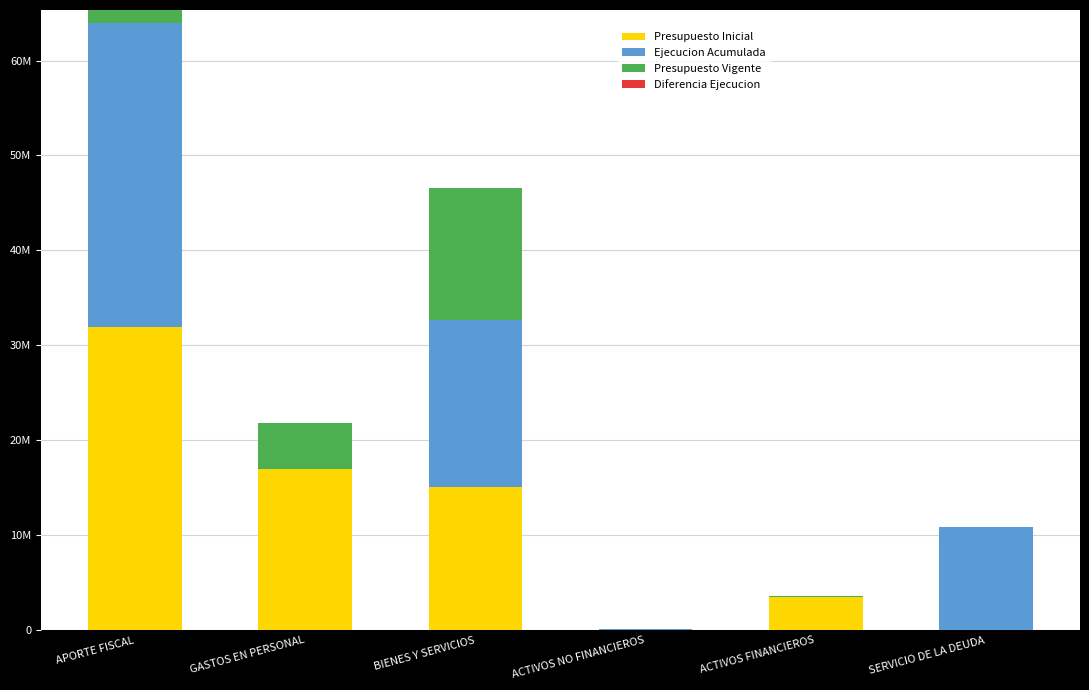

What is the label of the 4th bar from the right?

BIENES Y SERVICIOS